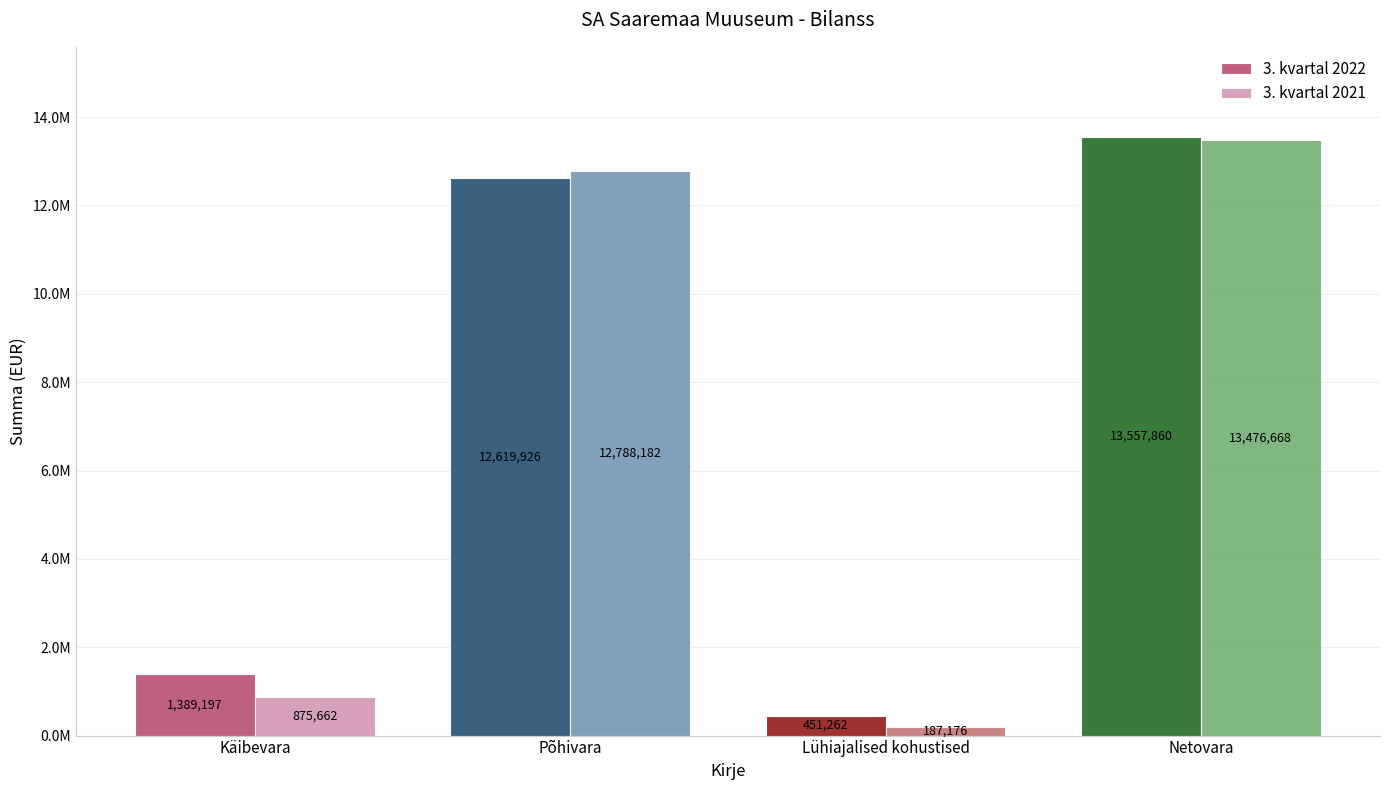

What is the sum of the 3. kvartal 2021 values at Põhivara and Lühiajalised kohustised?

12975358.0